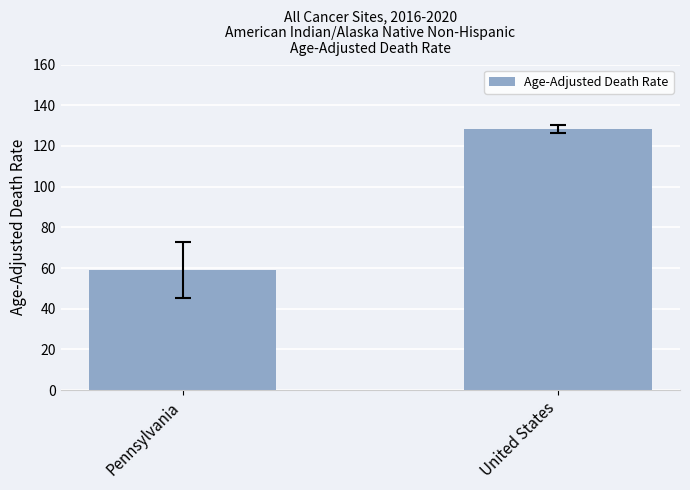

Reading left to right, what are all the values shown in this chart?

Pennsylvania=58.8	United States=128.2